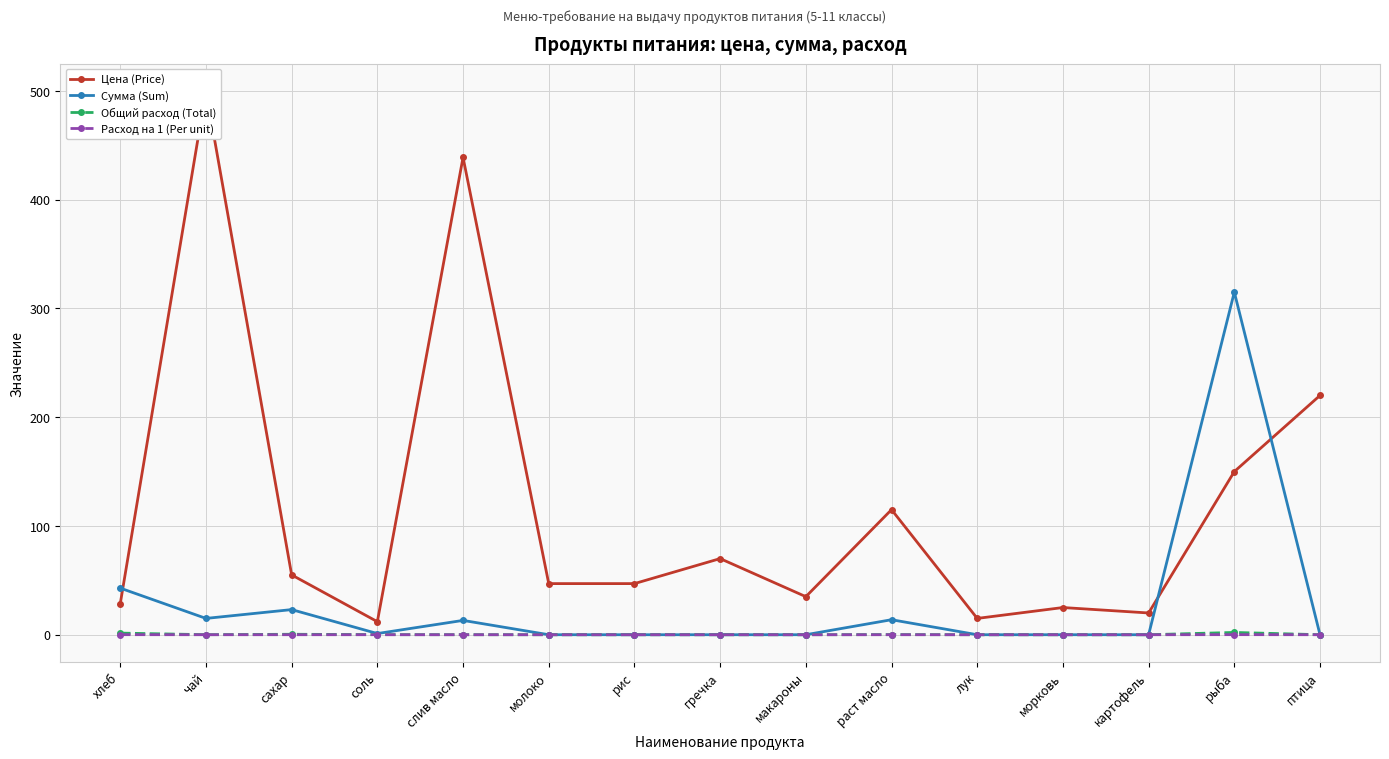

What are all the series names shown in the legend?

Цена (Price), Сумма (Sum), Общий расход (Total), Расход на 1 (Per unit)